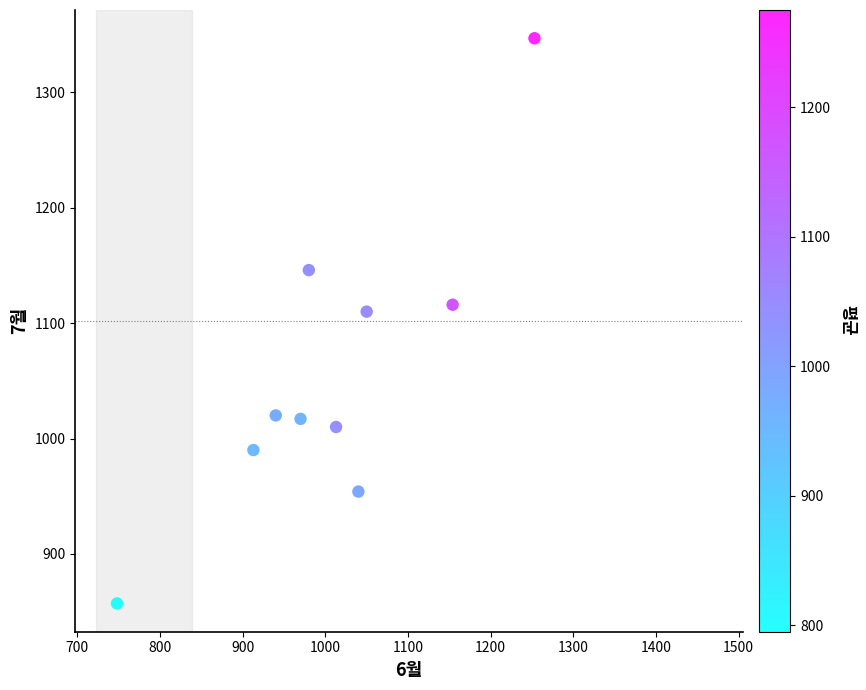

What Y value in the scatter plot is closest to 1102?

1110